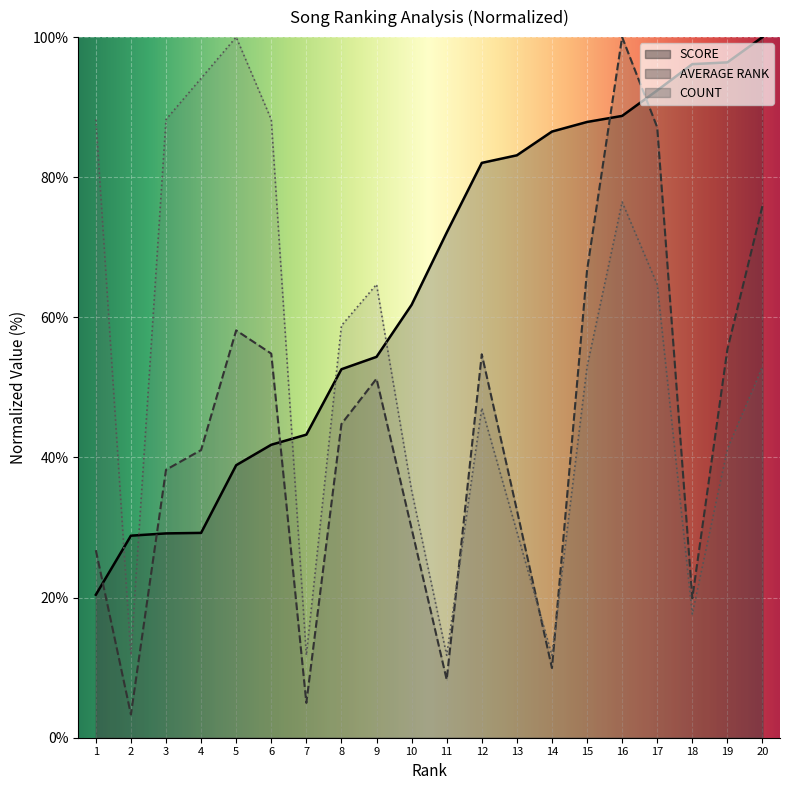

Reading right to left, extract all data points from this chart.

SCORE: 20=100.0	19=96.4	18=96.1	17=92.4	16=88.8	15=87.9	14=86.5	13=83.1	12=82.0	11=72.1	10=61.8	9=54.4	8=52.6	7=43.3	6=41.8	5=38.9	4=29.2	3=29.2	2=28.8	1=20.4
AVERAGE RANK: 20=75.9	19=55.4	18=19.9	17=87.1	16=100.0	15=66.7	14=10.0	13=32.5	12=54.7	11=8.3	10=29.9	9=51.2	8=44.8	7=5.0	6=54.8	5=58.1	4=41.1	3=38.2	2=3.3	1=26.8
COUNT: 20=52.9	19=41.2	18=17.6	17=64.7	16=76.5	15=52.9	14=11.8	13=29.4	12=47.1	11=11.8	10=35.3	9=64.7	8=58.8	7=11.8	6=88.2	5=100.0	4=94.1	3=88.2	2=11.8	1=88.2